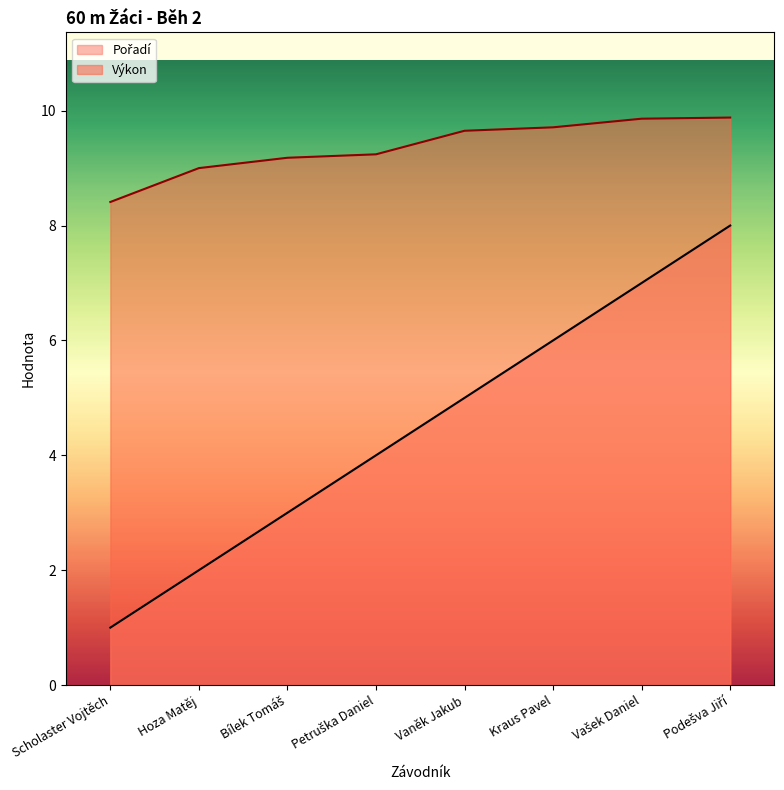

Which series changed the most between Petruška Daniel and Vaněk Jakub?

Pořadí